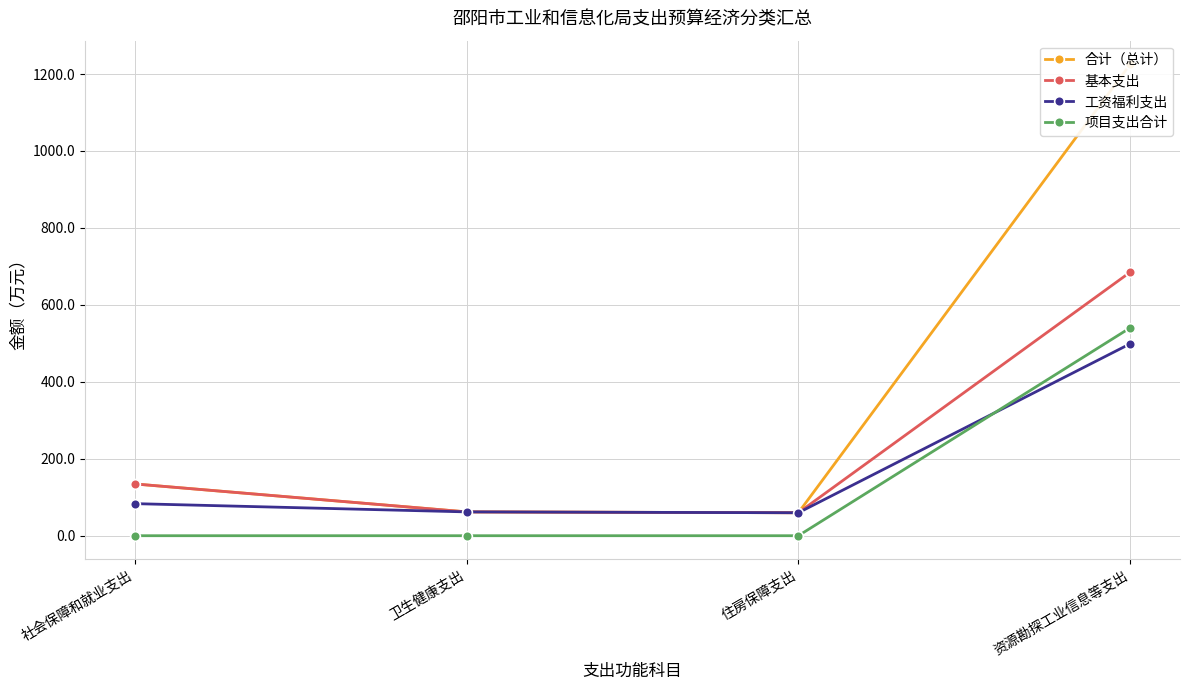

How many values in the 基本支出 series are below 134?

2